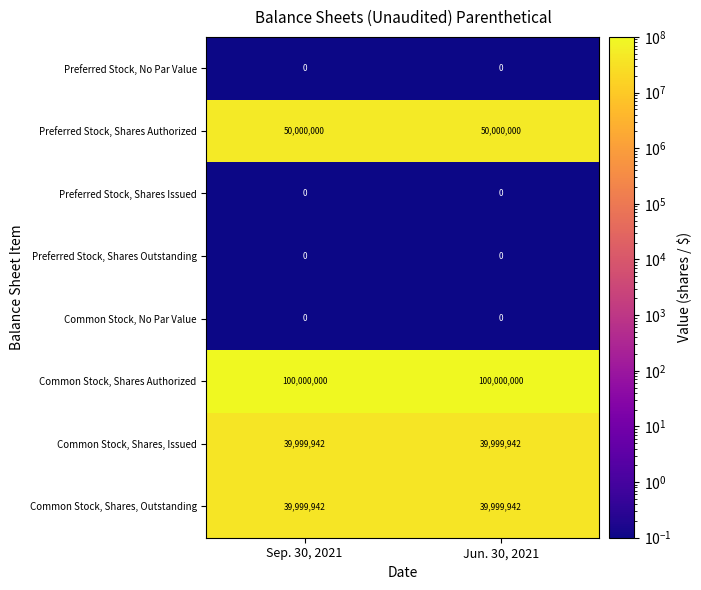

What is the greatest value displayed?

100000000